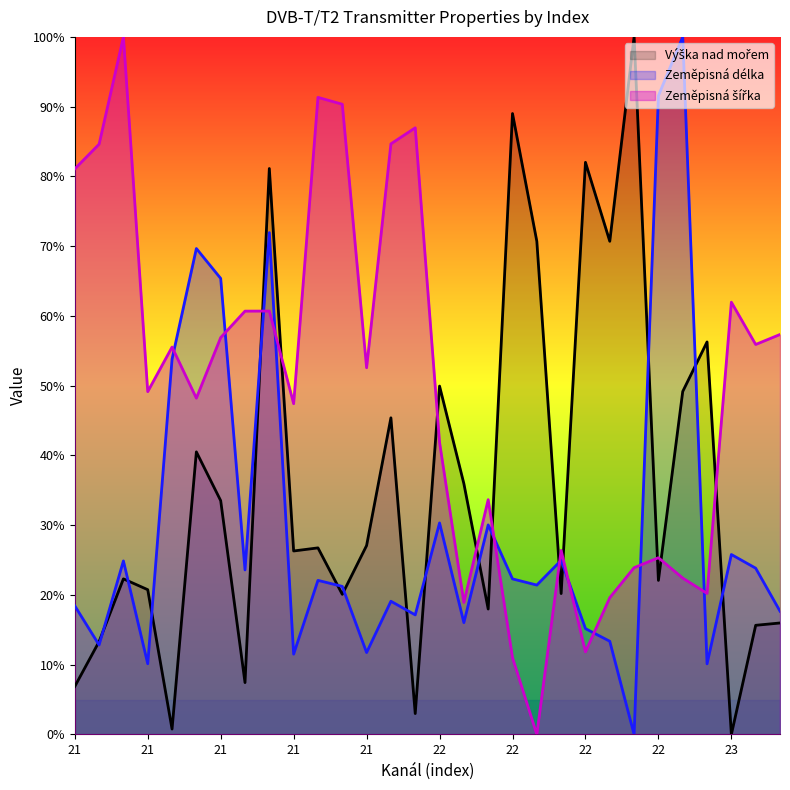

Which category has the lowest value across all series?

23